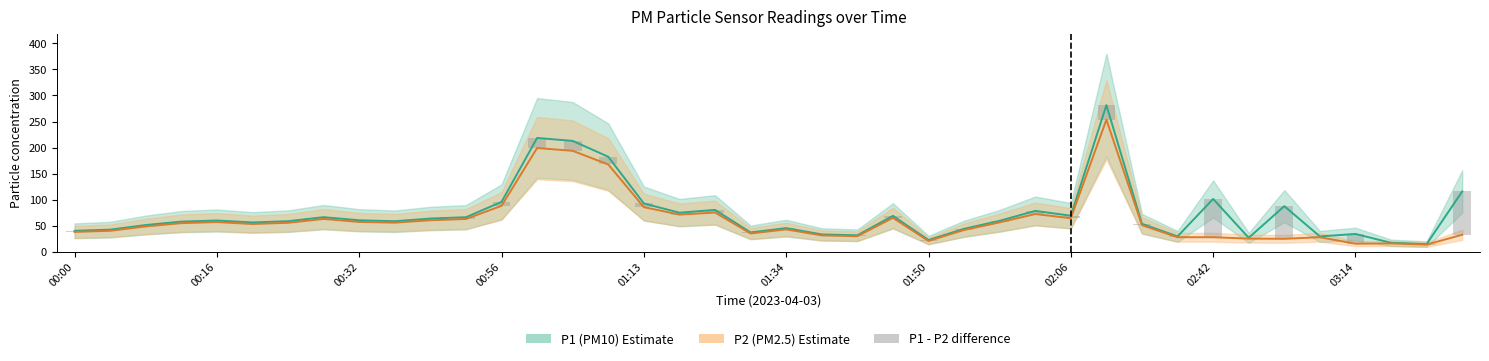

Read the P2 (PM2.5) value at 25.

42.2